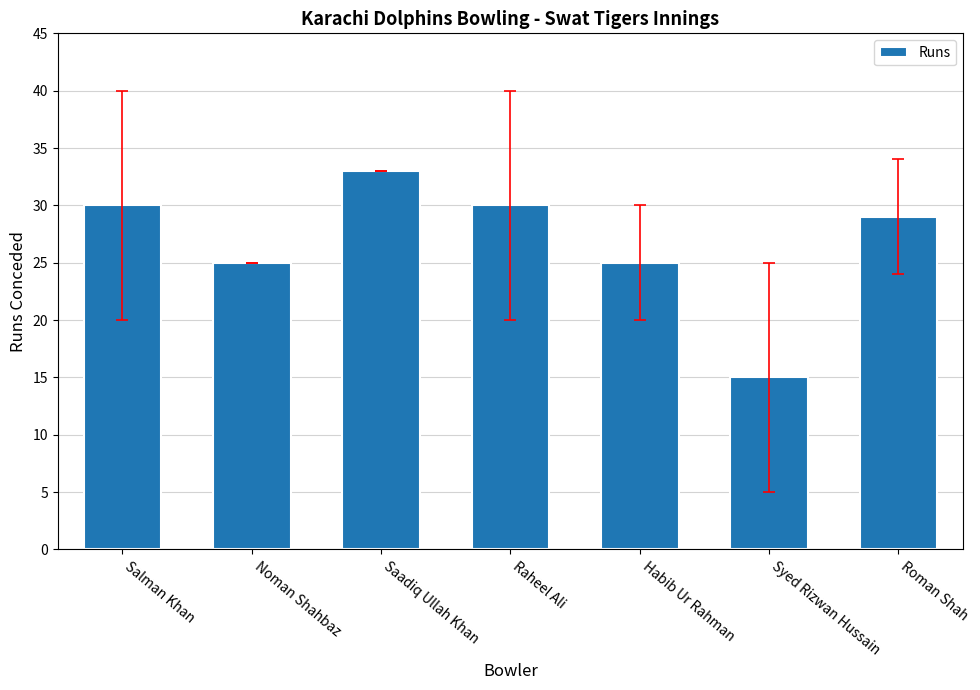

What is the sum of the values at Syed Rizwan Hussain and Noman Shahbaz?

40